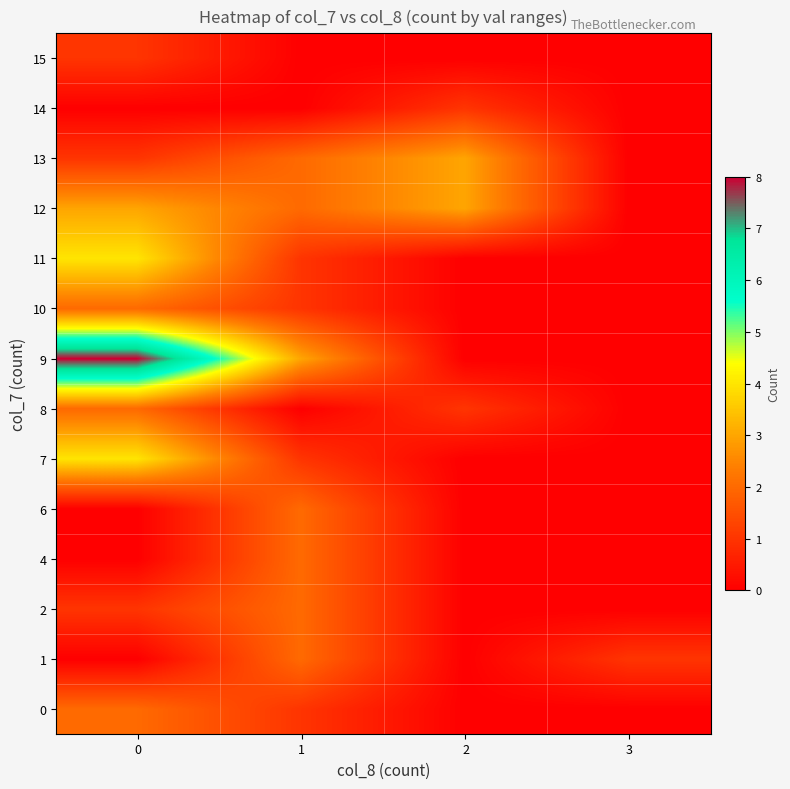

Reading left to right, list all the values displayed in this chart.

0: 0=2	1=1	2=0	3=0
1: 0=0	1=2	2=0	3=1
2: 0=1	1=2	2=0	3=0
4: 0=0	1=2	2=0	3=0
6: 0=0	1=2	2=0	3=0
7: 0=4	1=1	2=0	3=0
8: 0=2	1=0	2=1	3=0
9: 0=8	1=3	2=0	3=0
10: 0=2	1=1	2=0	3=0
11: 0=4	1=1	2=0	3=0
12: 0=3	1=2	2=3	3=0
13: 0=1	1=2	2=3	3=0
14: 0=0	1=0	2=1	3=0
15: 0=1	1=0	2=0	3=0